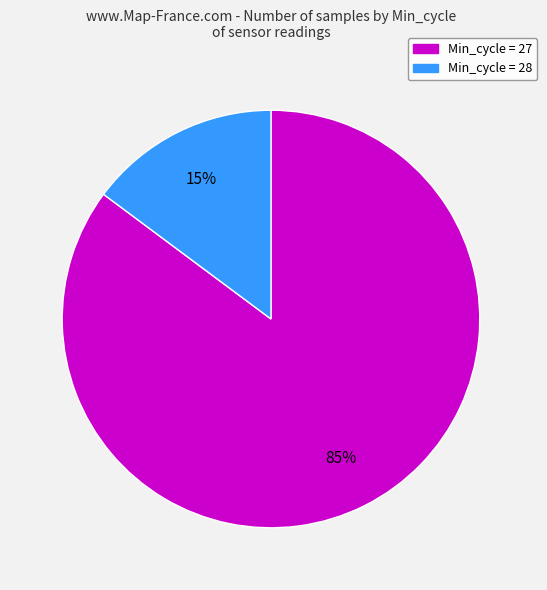

Is there any slice that represents more than half of the pie?

Yes